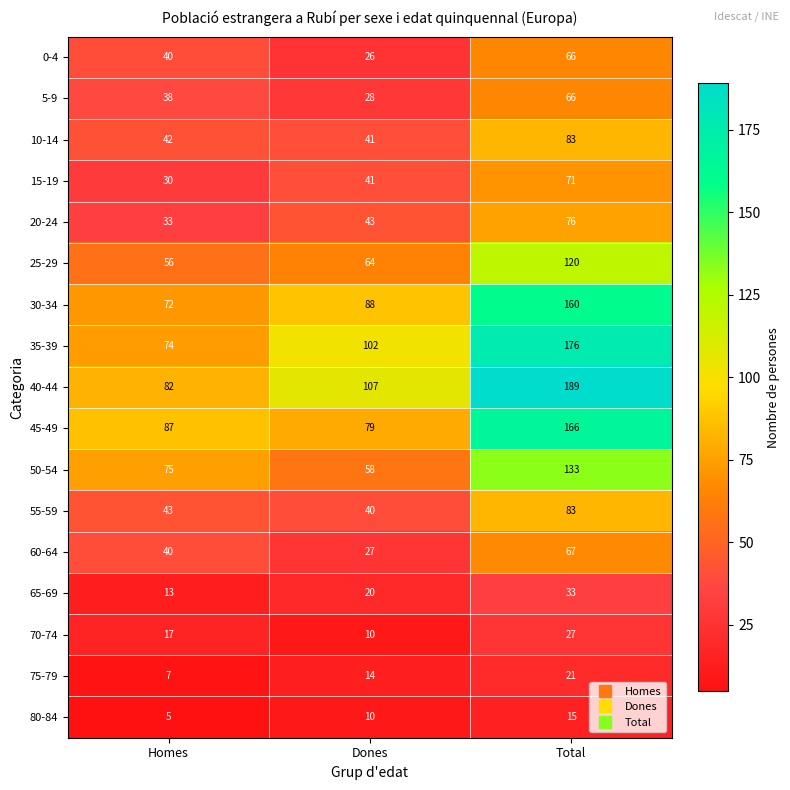

What is the total value across all series at Dones?

798